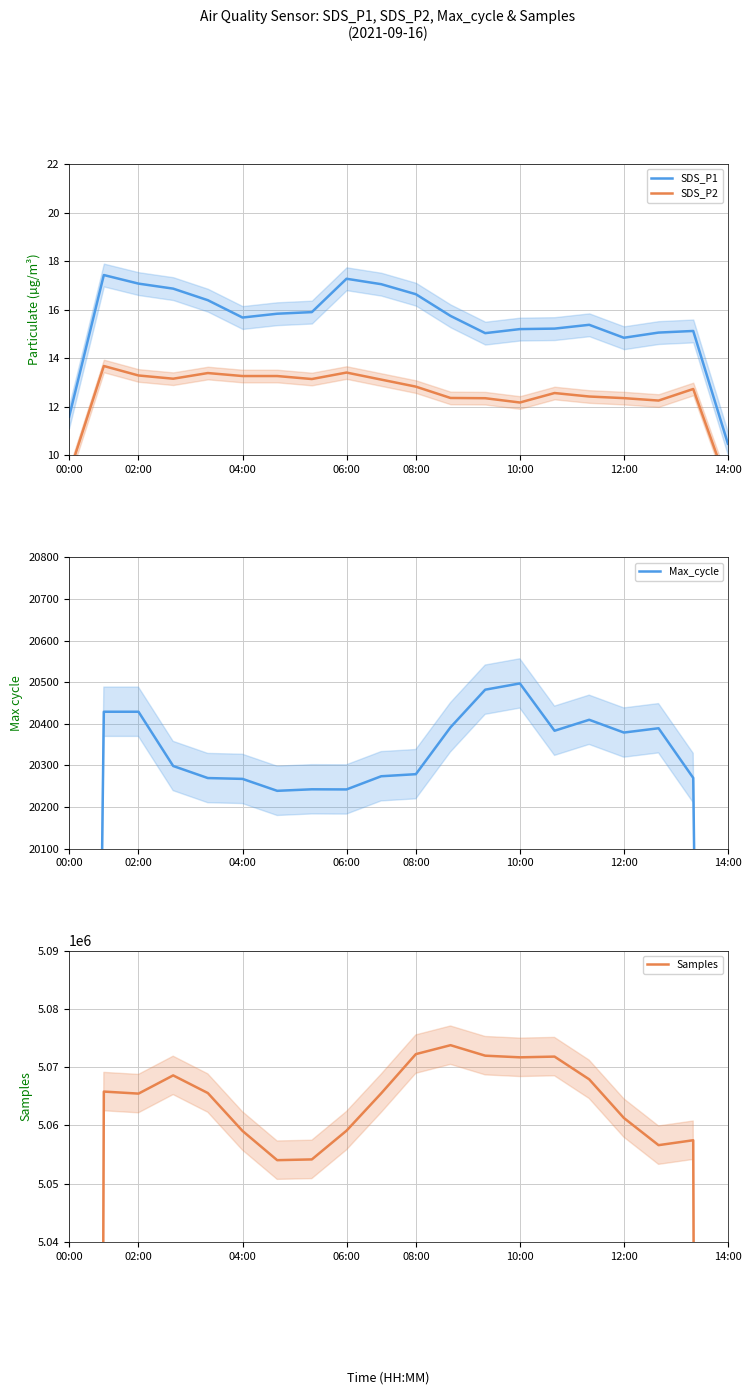

True or false: Samples and Max_cycle intersect in this chart.

False